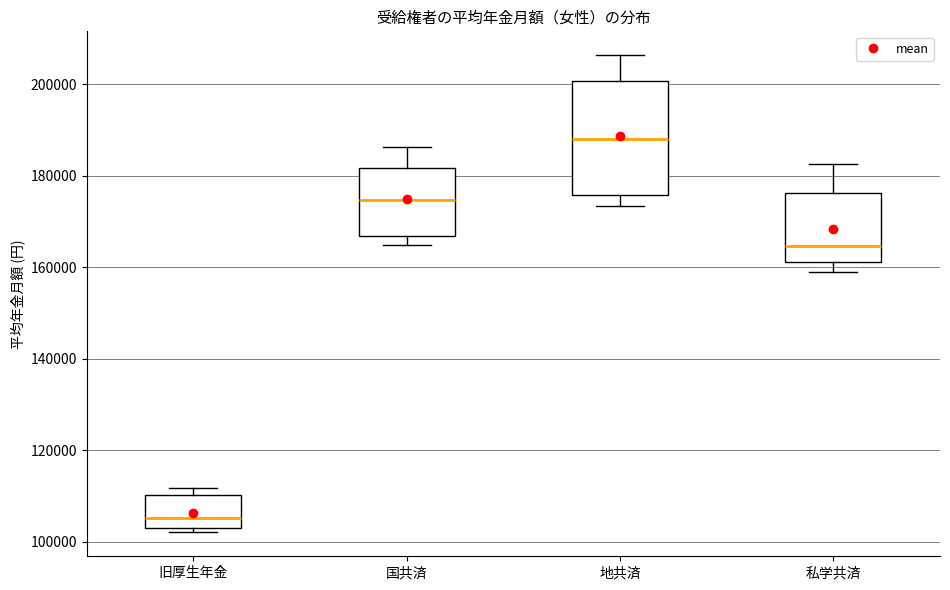

Which box has the lowest median line?

旧厚生年金